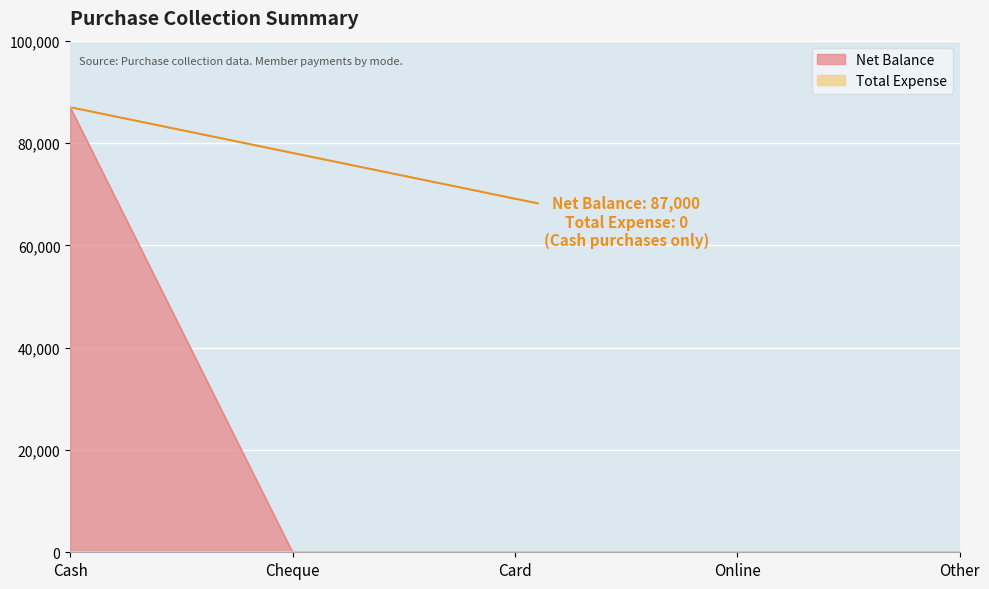

How many values are above zero?

1